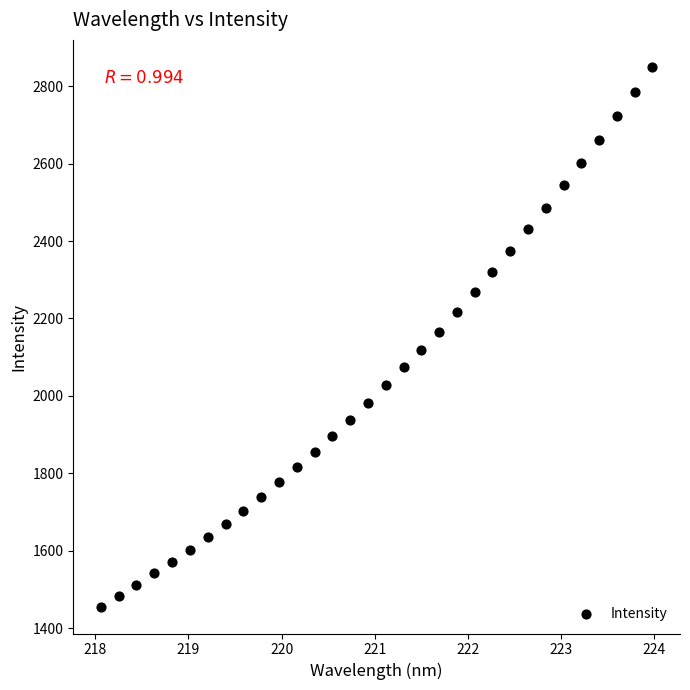

What is the range of X values (max minus min)?

5.9